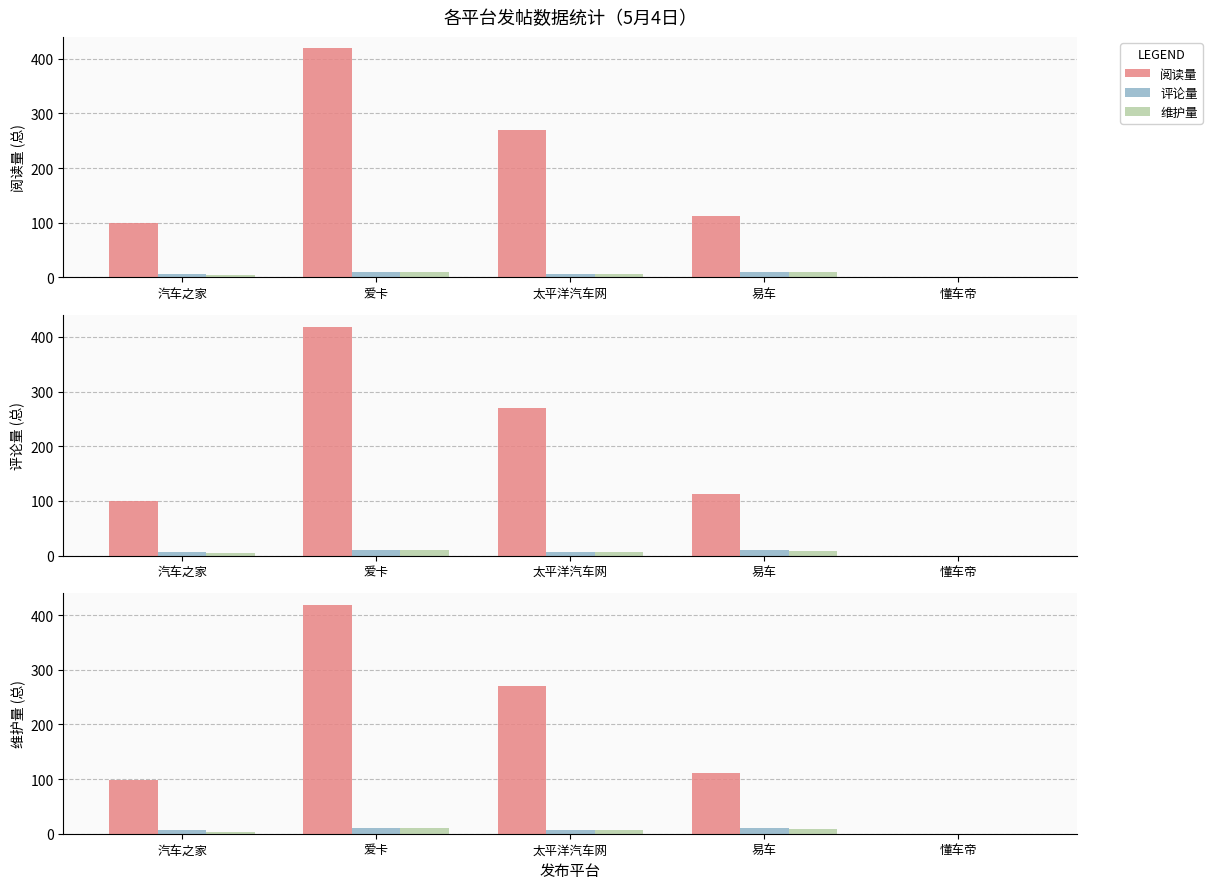

How many 评论量 values are between 7 and 10?

4